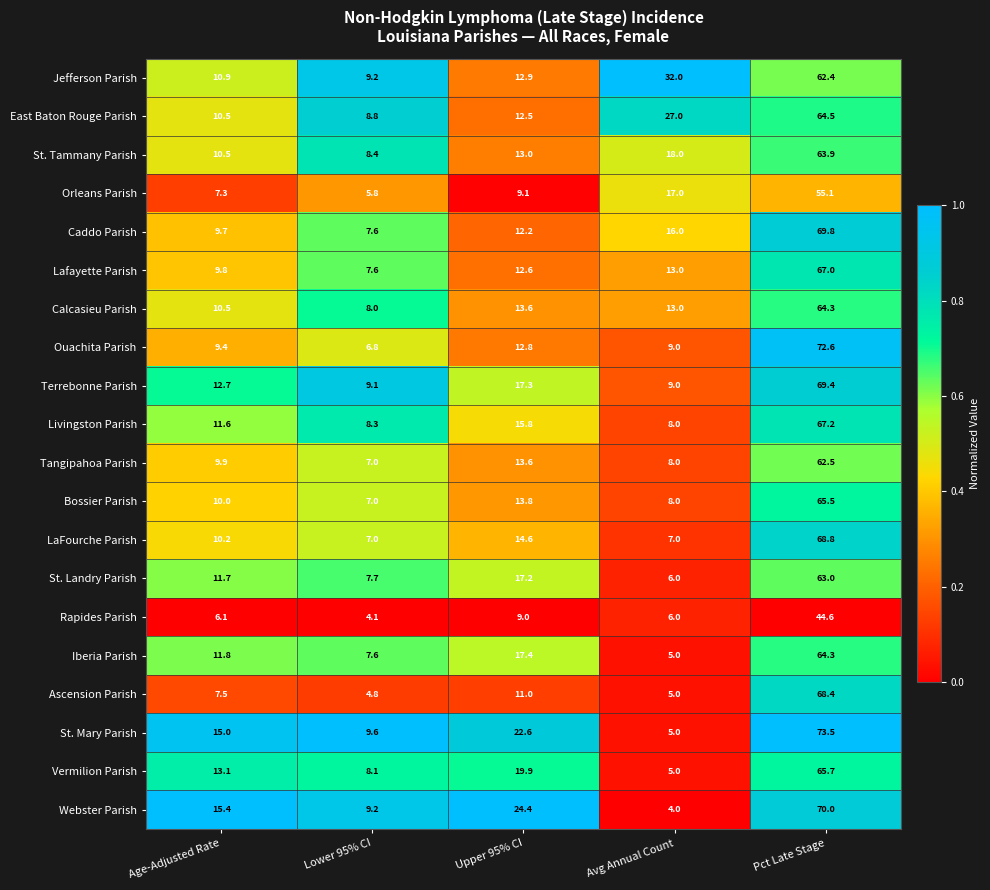

List the labels in order of Jefferson Parish value, largest first.

Pct Late Stage, Avg Annual Count, Upper 95% CI, Age-Adjusted Rate, Lower 95% CI